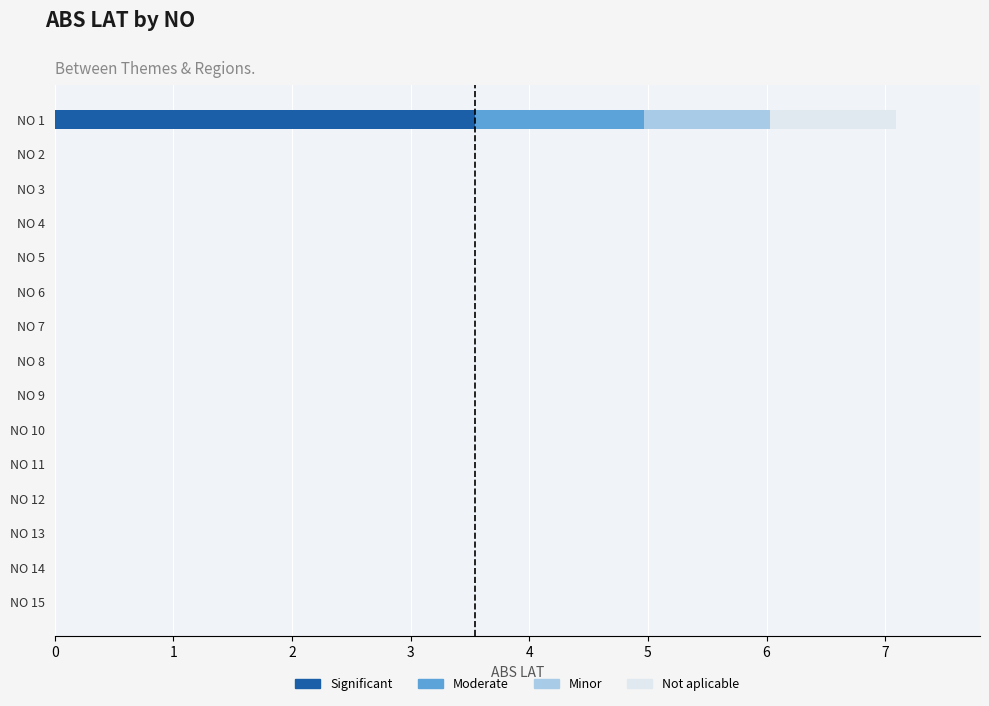

What is the sum of all Significant values?

3.5